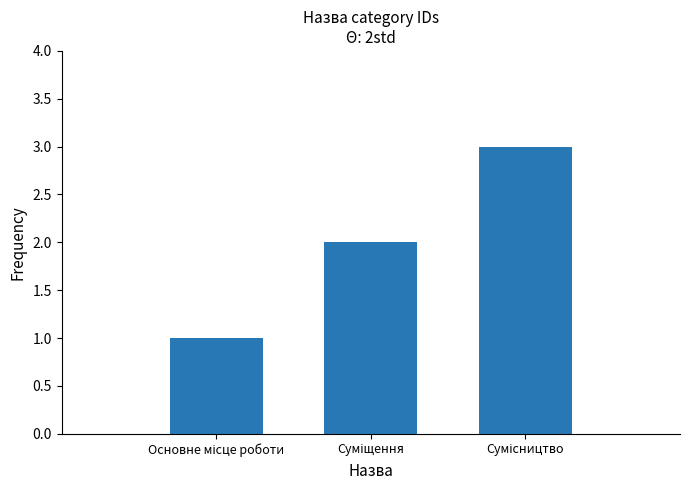

What is the sum of all values?

6